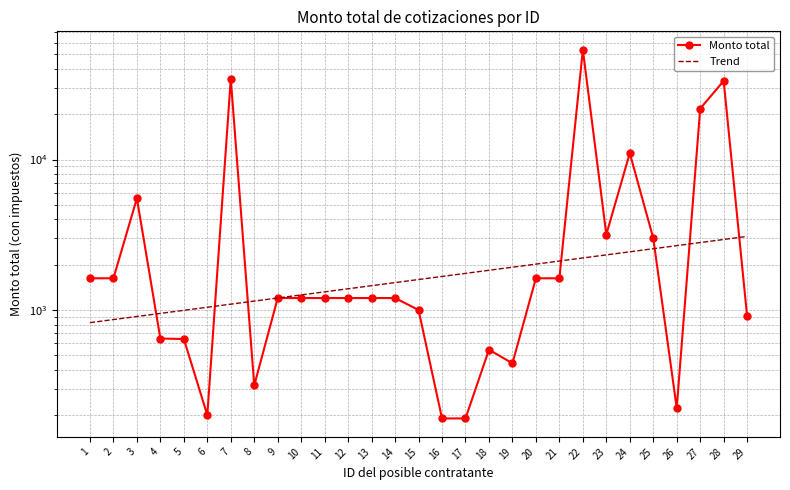

Where is the first local minimum for Monto total?

6